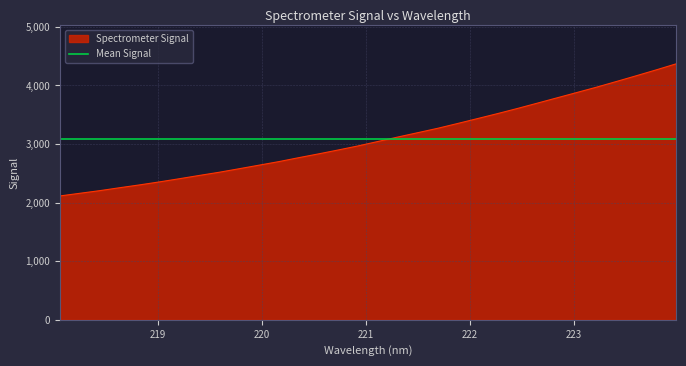

List the labels in order of value, smallest first.

218.0596, 218.2508, 218.442, 218.6332, 218.8244, 219.0156, 219.2067, 219.3979, 219.589, 219.7801, 219.9712, 220.1623, 220.3533, 220.5444, 220.7354, 220.9264, 221.1174, 221.3083, 221.4993, 221.6902, 221.8812, 222.0721, 222.263, 222.4538, 222.6447, 222.8355, 223.0264, 223.2172, 223.408, 223.5987, 223.7895, 223.9802